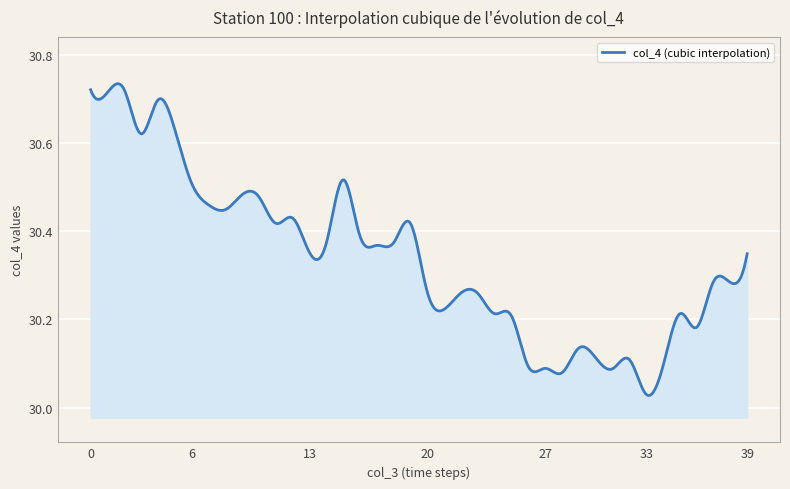

What is the difference between the maximum and minimum values?

0.7